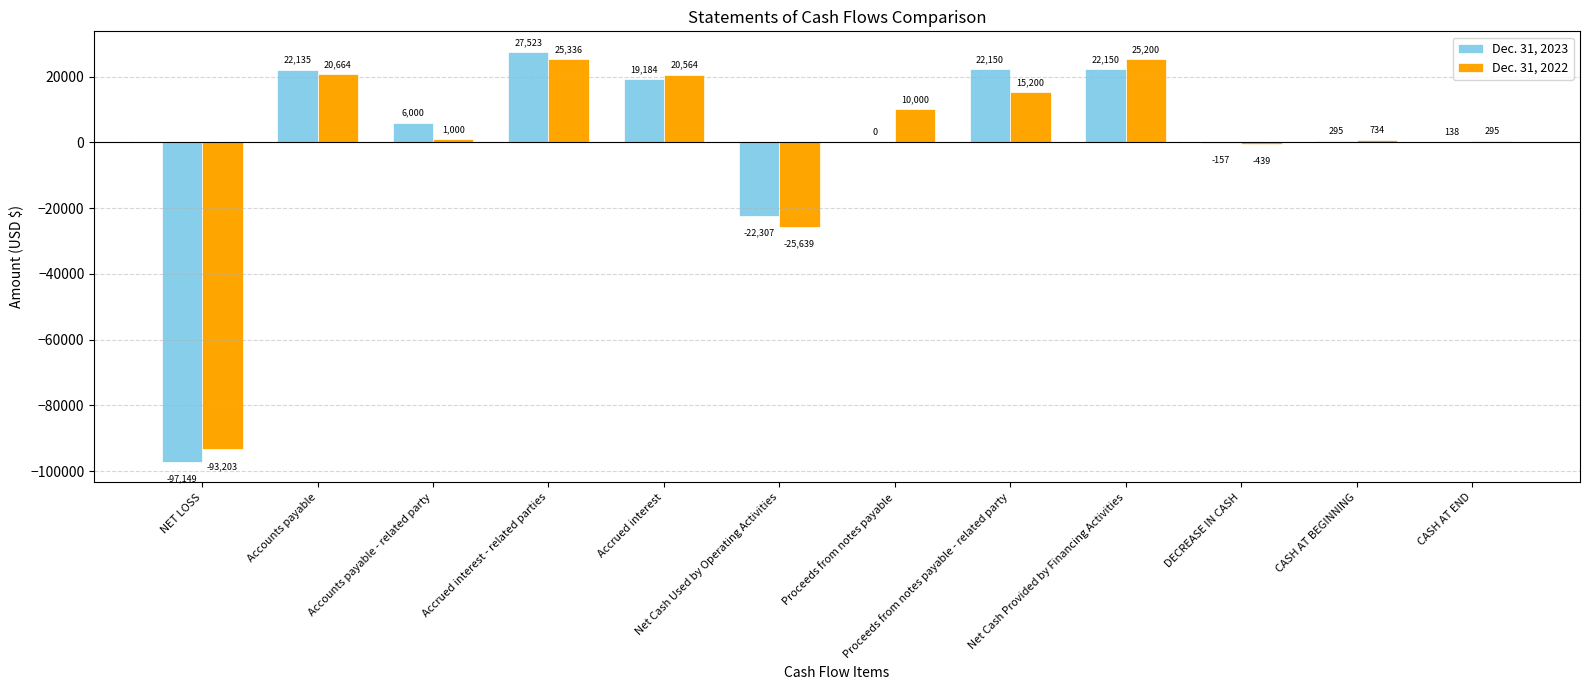

What is the spread (max minus min) of values at Accrued interest?

1380